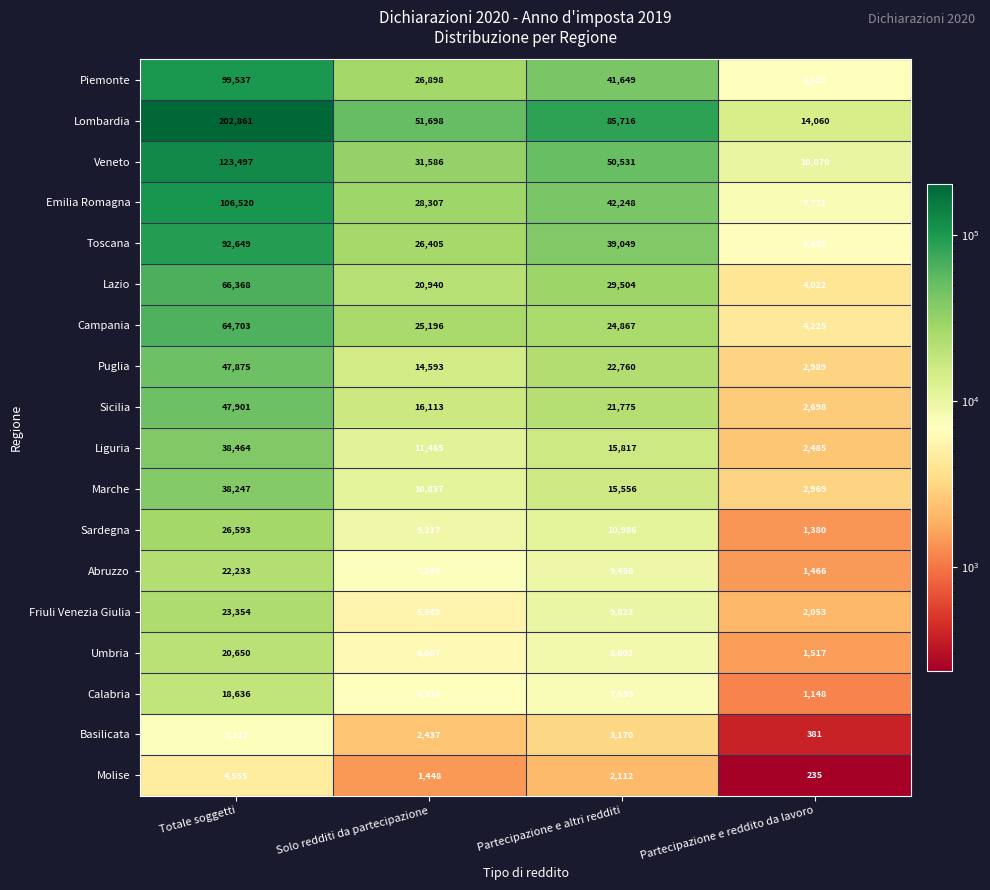

What is the spread (max minus min) of values at Totale soggetti?

198306